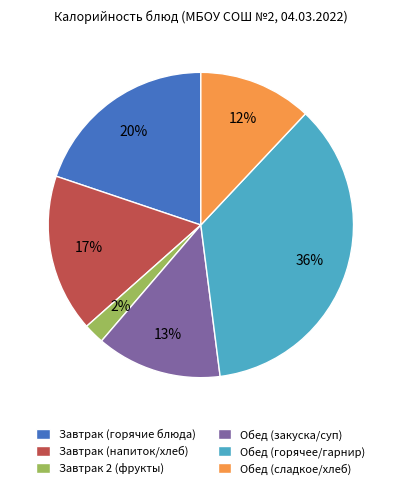

Which has a higher value, Завтрак (горячие блюда) or Завтрак 2 (фрукты)?

Завтрак (горячие блюда)